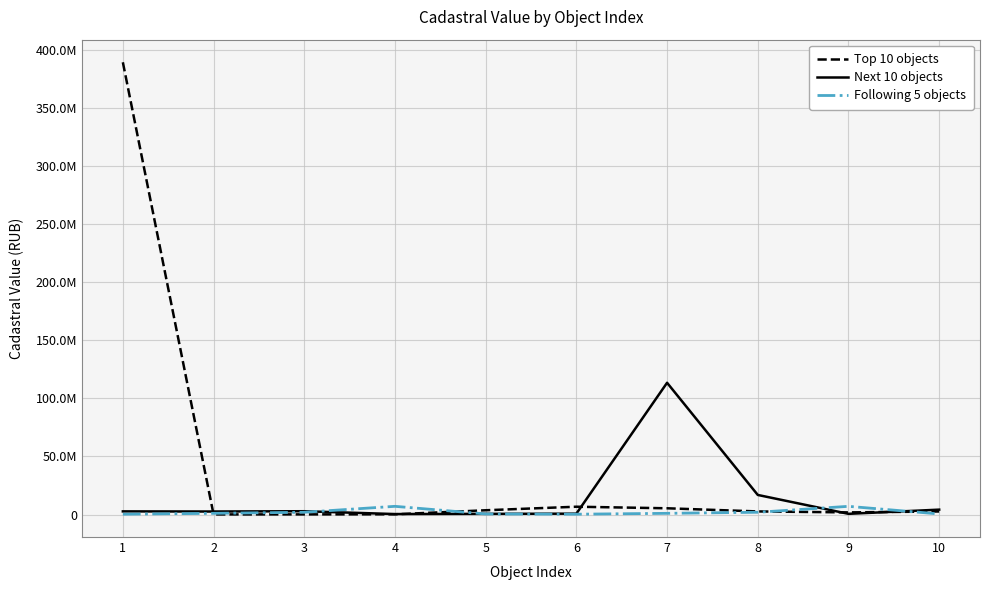

Is this an area chart (filled region under the line)?

No